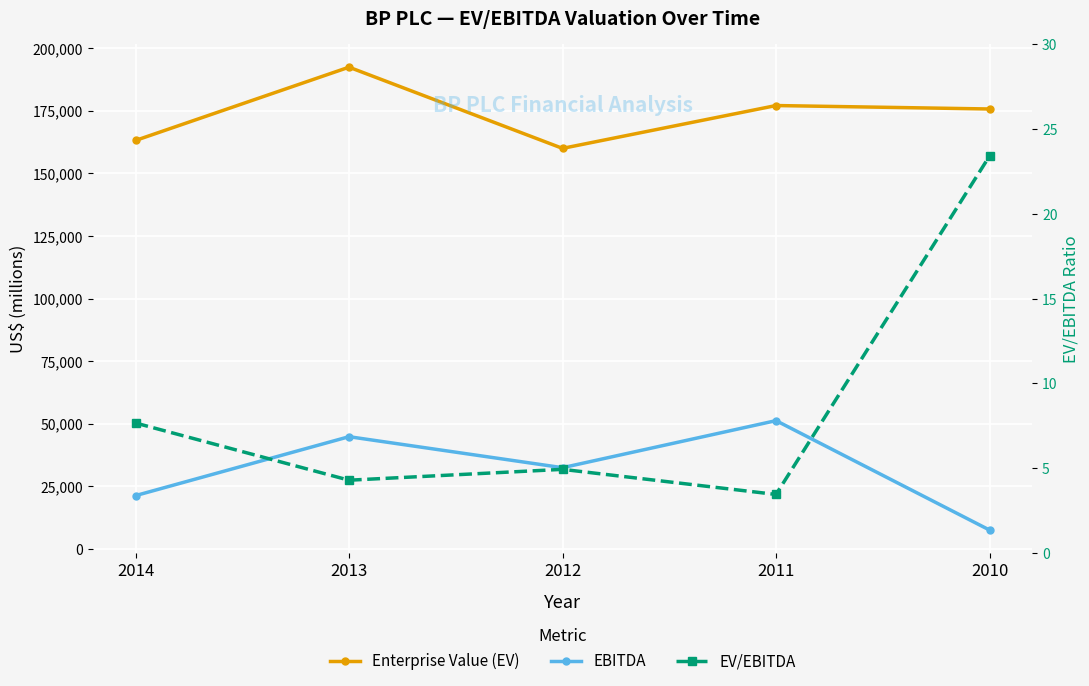

Does the chart display data point markers on the line(s)?

Yes